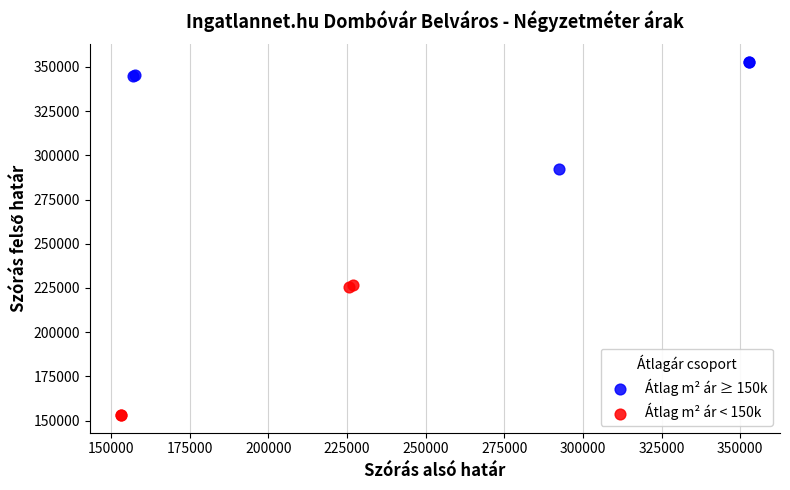

Which series has the widest spread of Y values?

Átlag m² ár < 150k